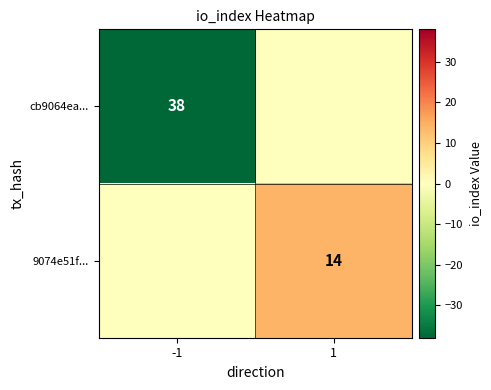

The cb9064ea... series shows 13 at -1. True or false?

False